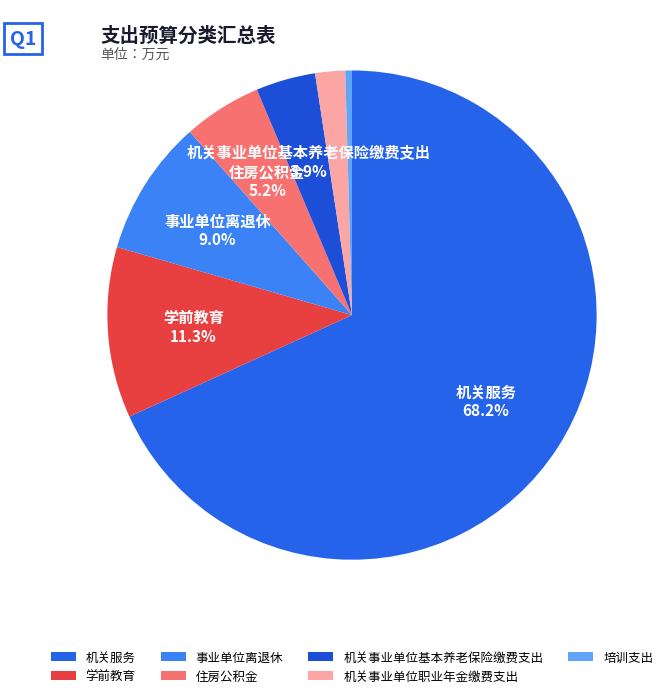

How many segments does this pie chart have?

7